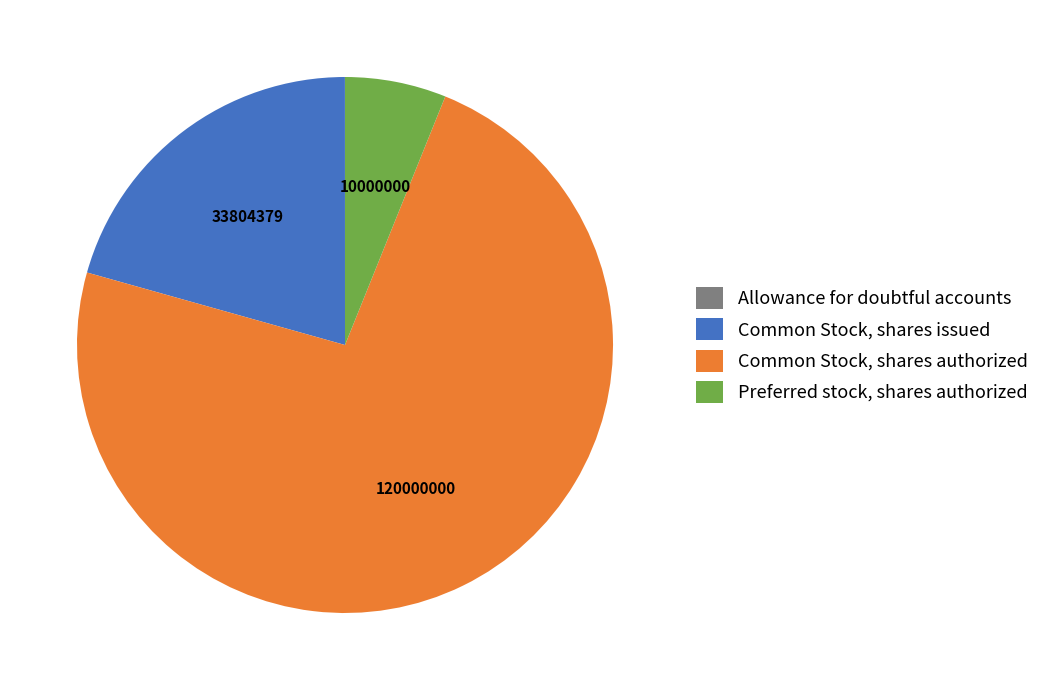

Which has a higher value, Preferred stock, shares authorized or Common Stock, shares authorized?

Common Stock, shares authorized